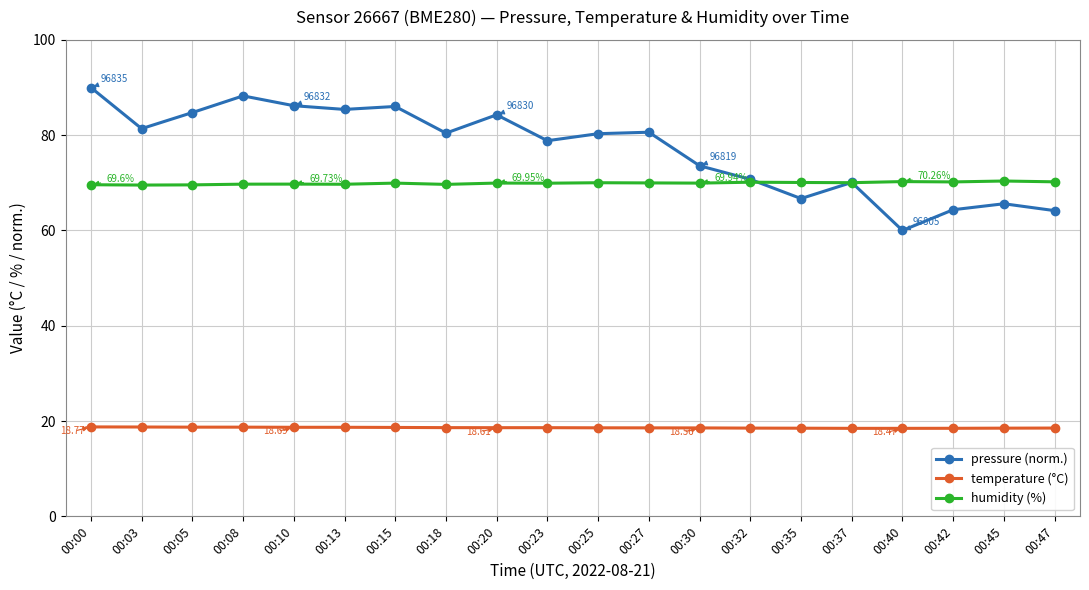

In pressure (norm.), how many points are higher than both neighbors (excluding endpoints)?

6